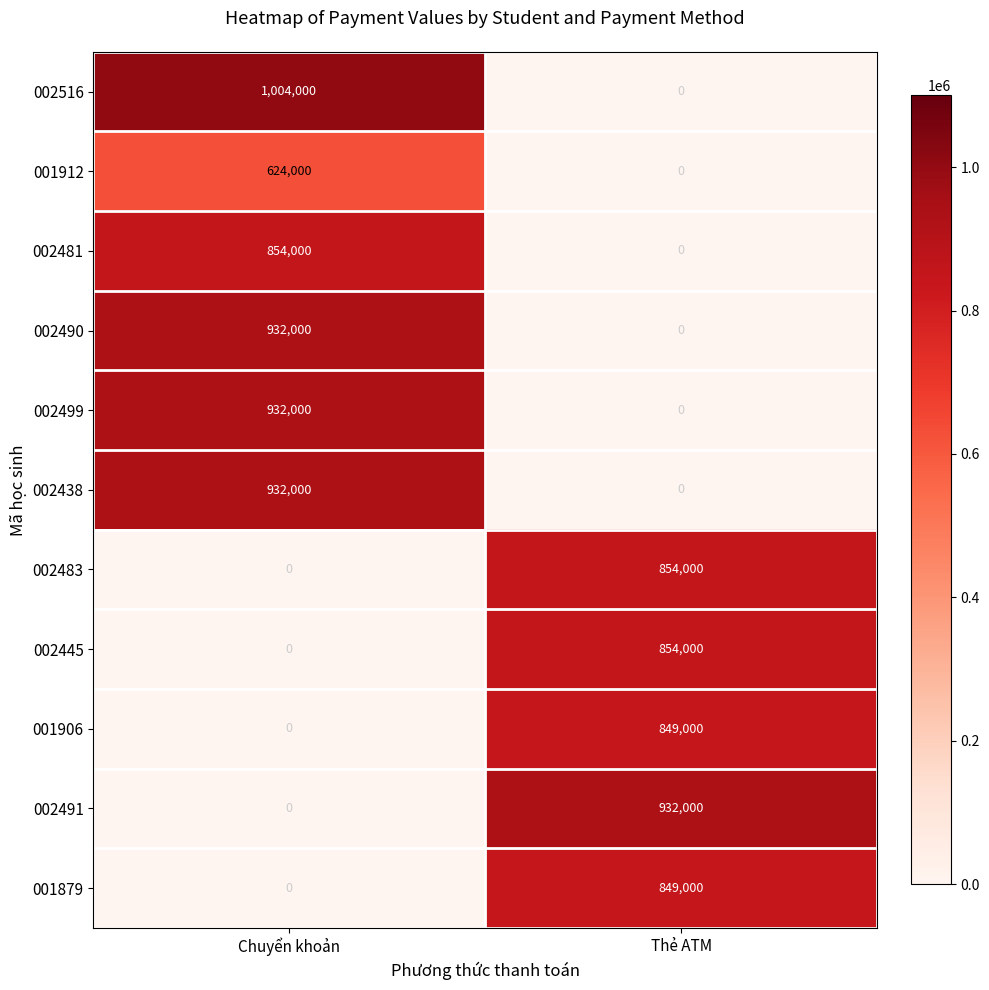

True or false: 002445 has a value of 325172 at Thẻ ATM.

False